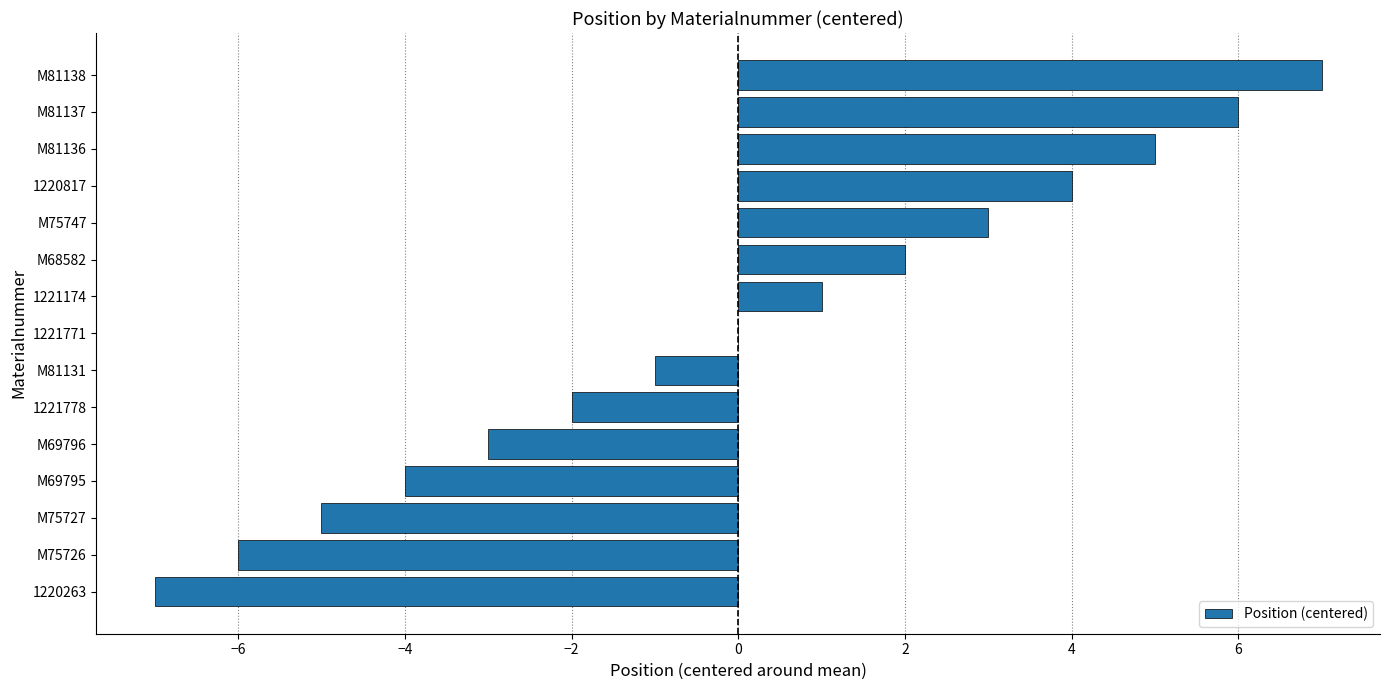

Count the number of data series in this chart.

1